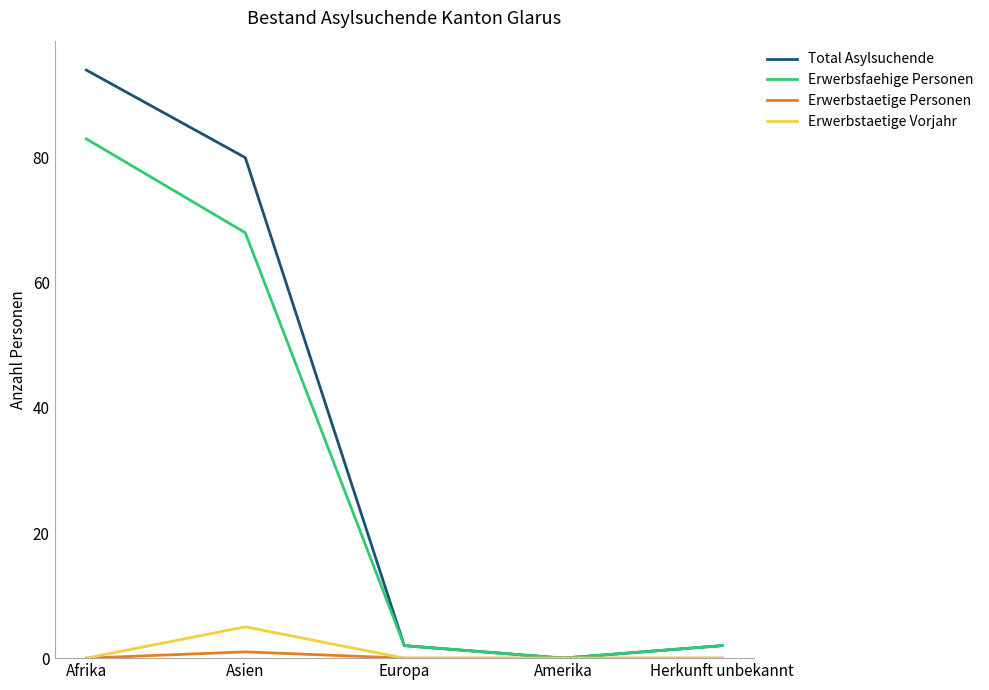

What is the spread (max minus min) of values at Afrika?

94